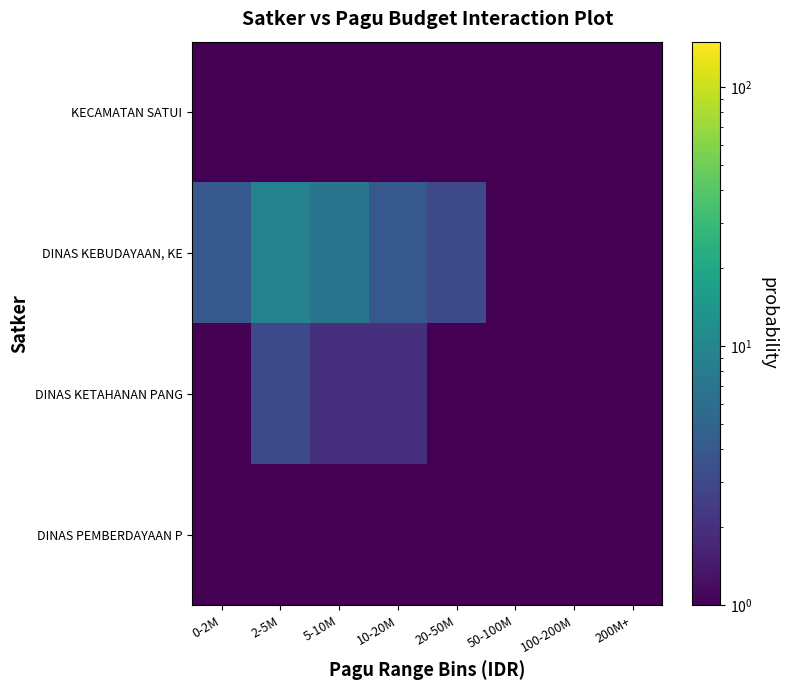

What is the greatest value displayed?

9.0